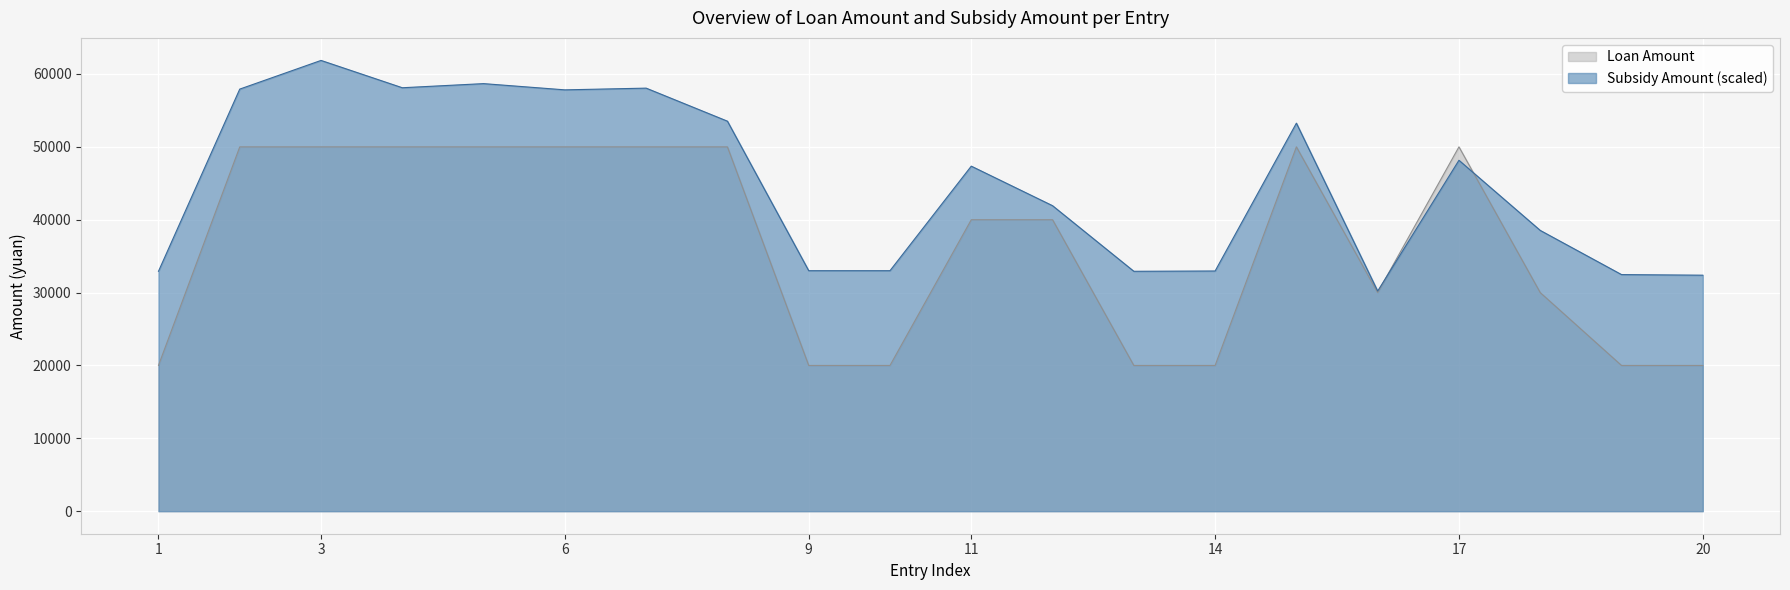

How many lines are shown in the chart?

2